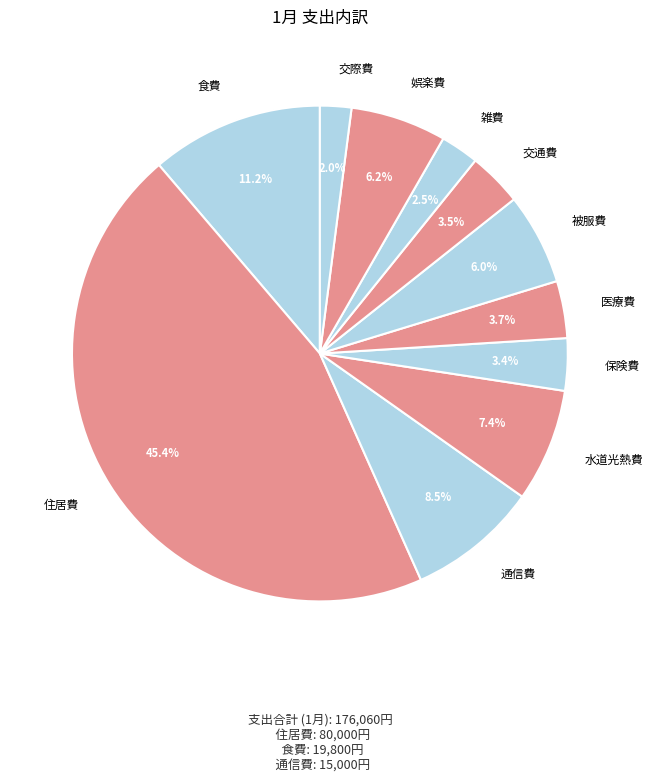

How many segments does this pie chart have?

11